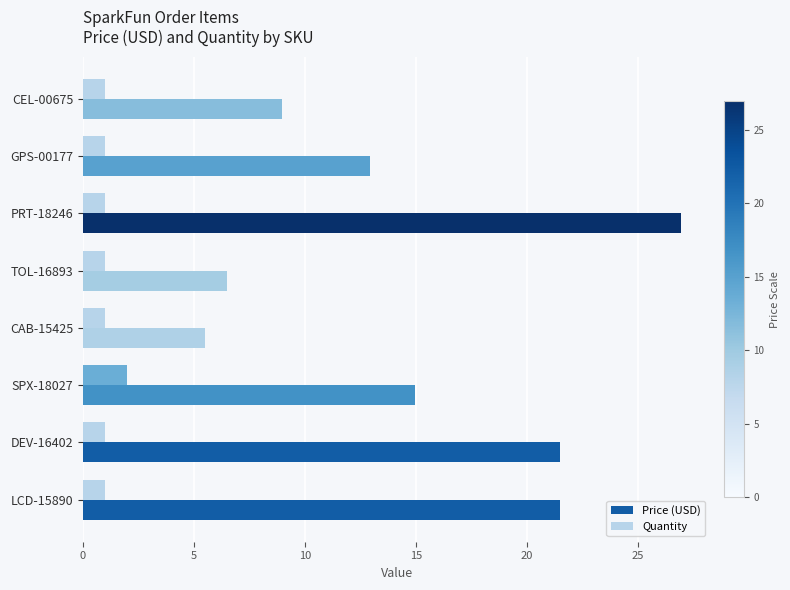

How many values in the Price (USD) series exceed 14?

4